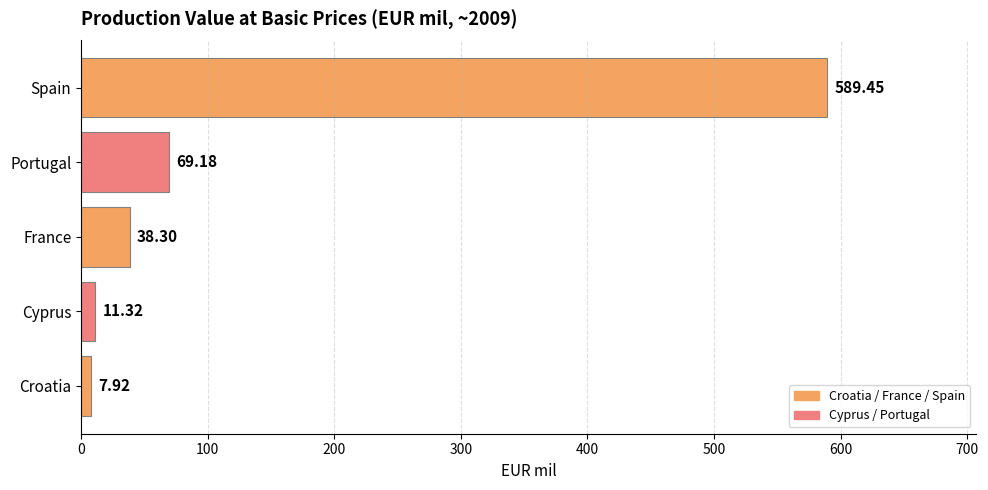

What is the sum of all values?

716.2